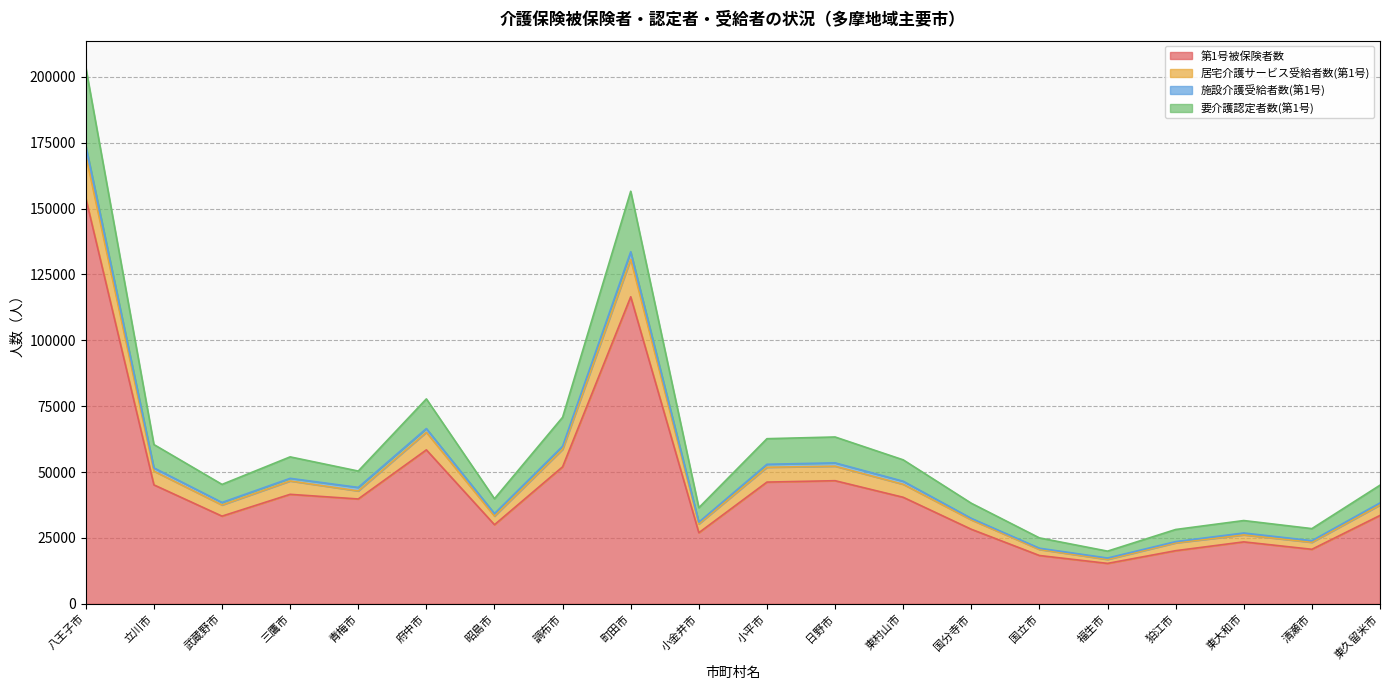

At which label does 居宅介護サービス受給者数(第1号) first exceed 50405?

八王子市